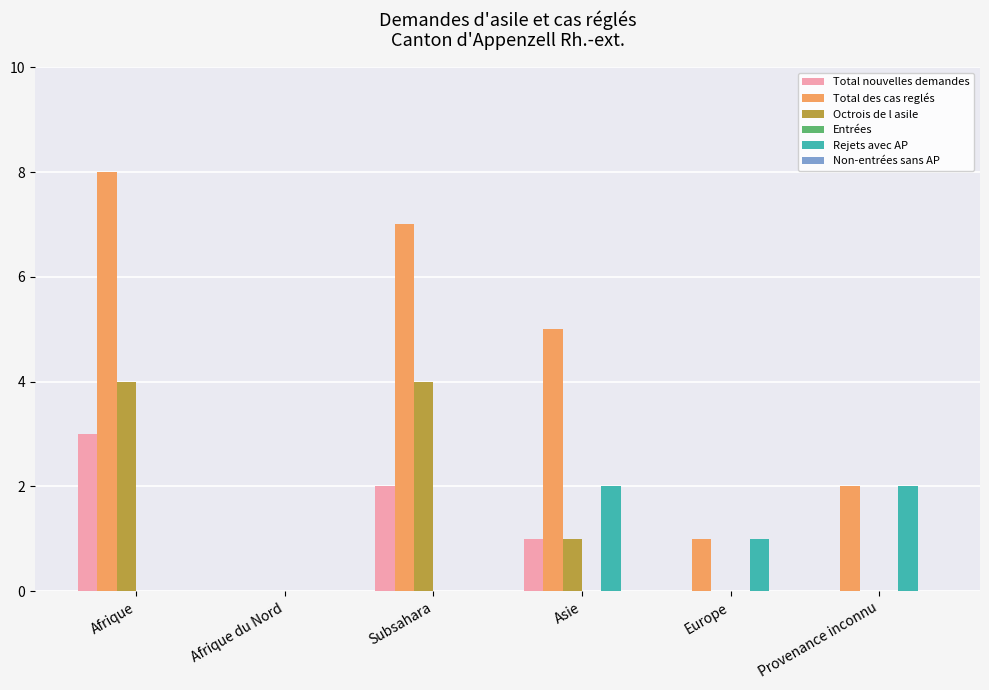

What is the sum of all Rejets avec AP values?

5